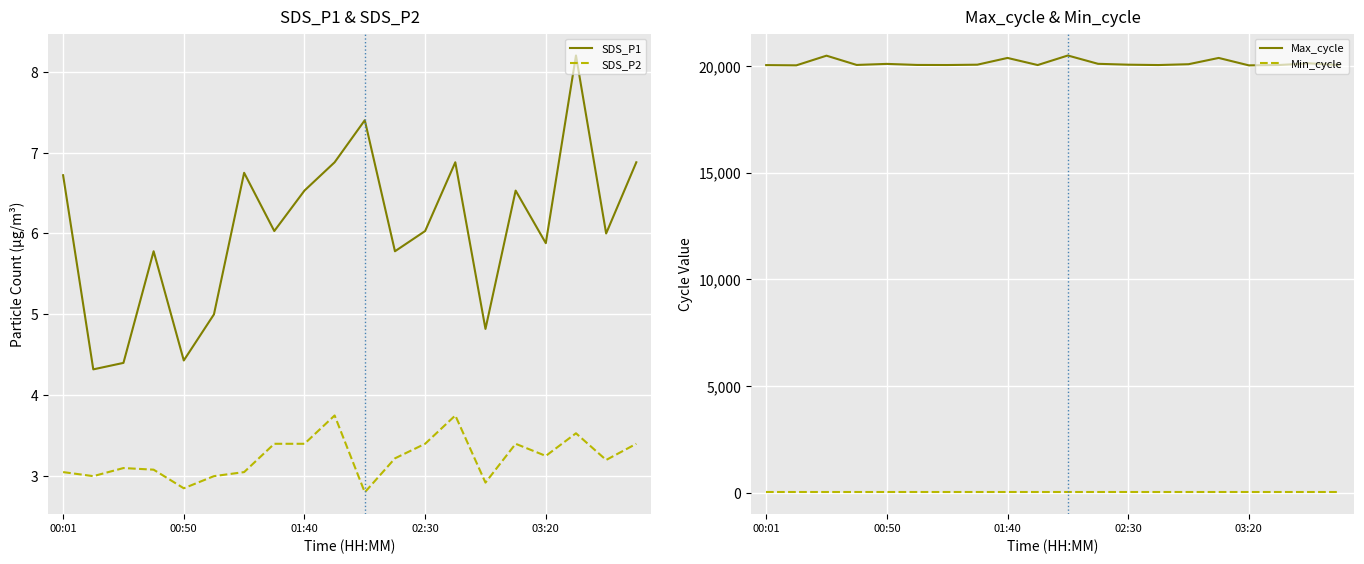

Is it true that SDS_P2 equals 3.0 at 00:01?

True